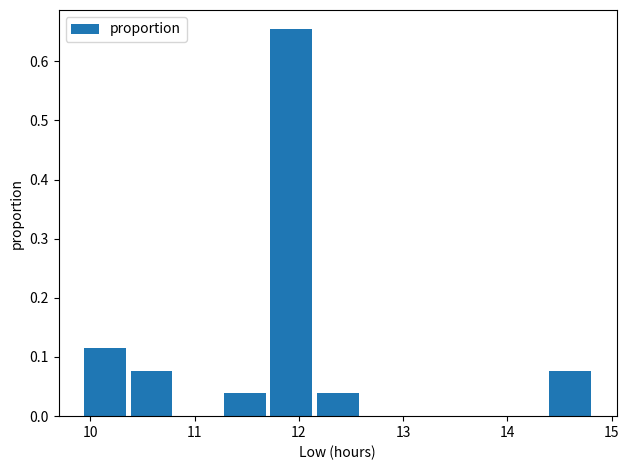

Reading left to right, list every bar in this chart as the range it spans on the x-axis followed by its height. Neither the bar edges nor the heights are printed on the chart, so give them approximately, as read against the axes.

9.9 to 10.4: 0.12
10.4 to 10.8: 0.08
10.8 to 11.3: 0
11.3 to 11.7: 0.04
11.7 to 12.2: 0.65
12.2 to 12.6: 0.04
12.6 to 13.1: 0
13.1 to 13.5: 0
13.5 to 14.0: 0
14.0 to 14.4: 0
14.4 to 14.9: 0.08